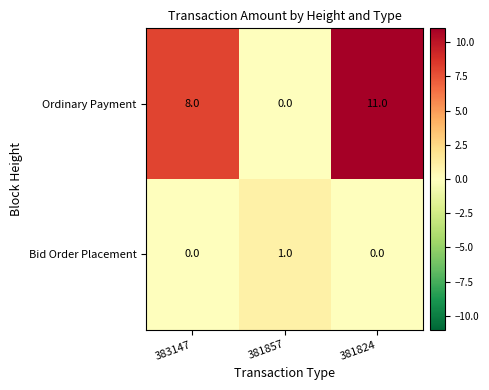

What is the difference between the highest and lowest values at 381857?

1